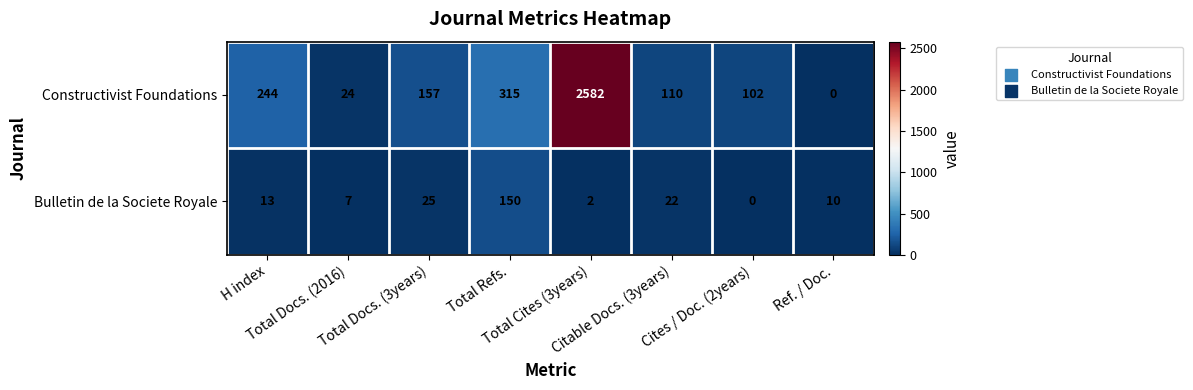

What is the maximum value shown in the chart?

2582